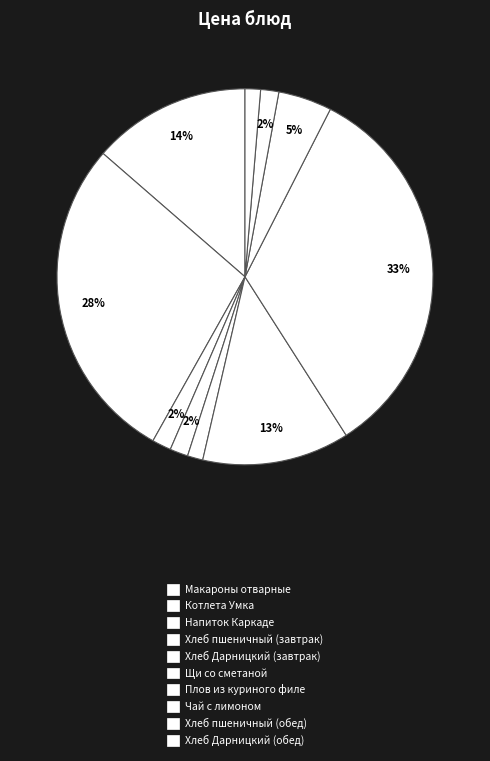

How many slices are in this pie chart?

10